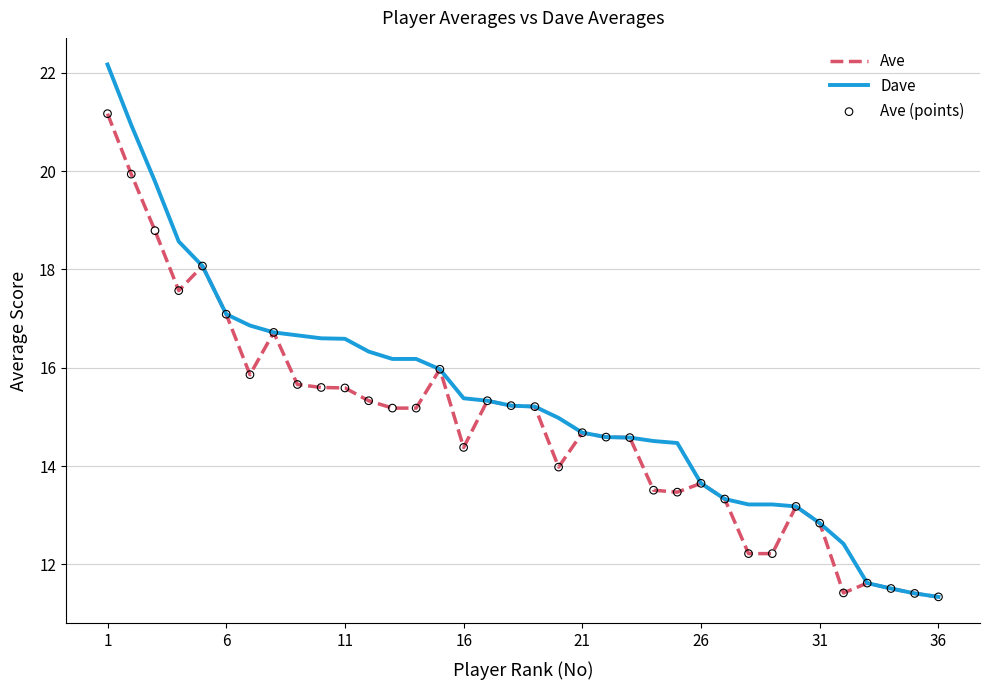

Which series has the largest total across all categories?

Dave